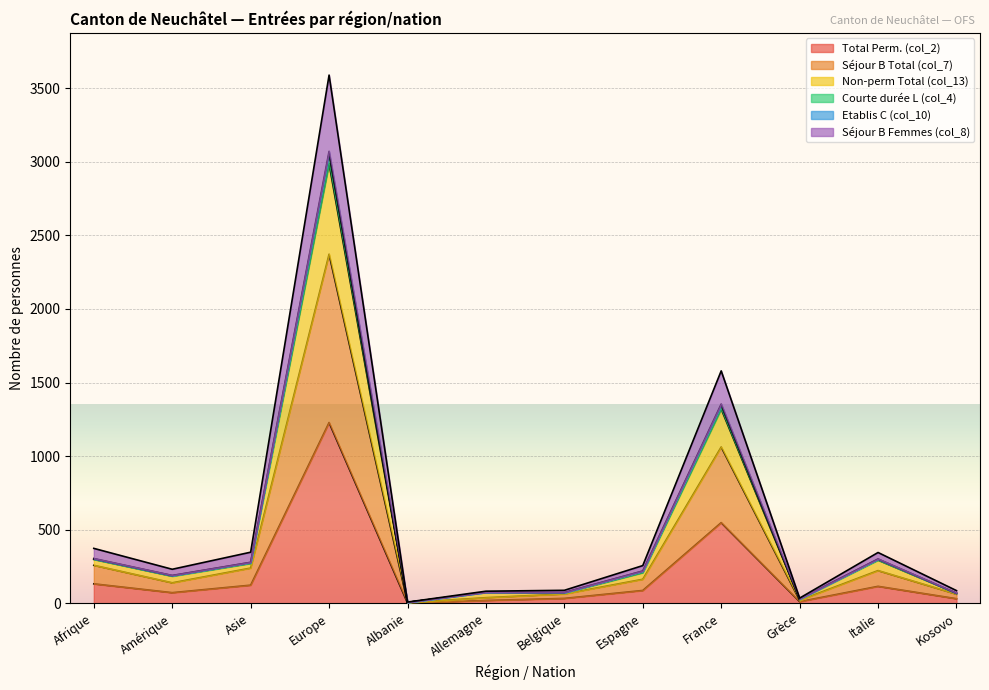

The Total Perm. (col_2) series shows 132 at Afrique. True or false?

True